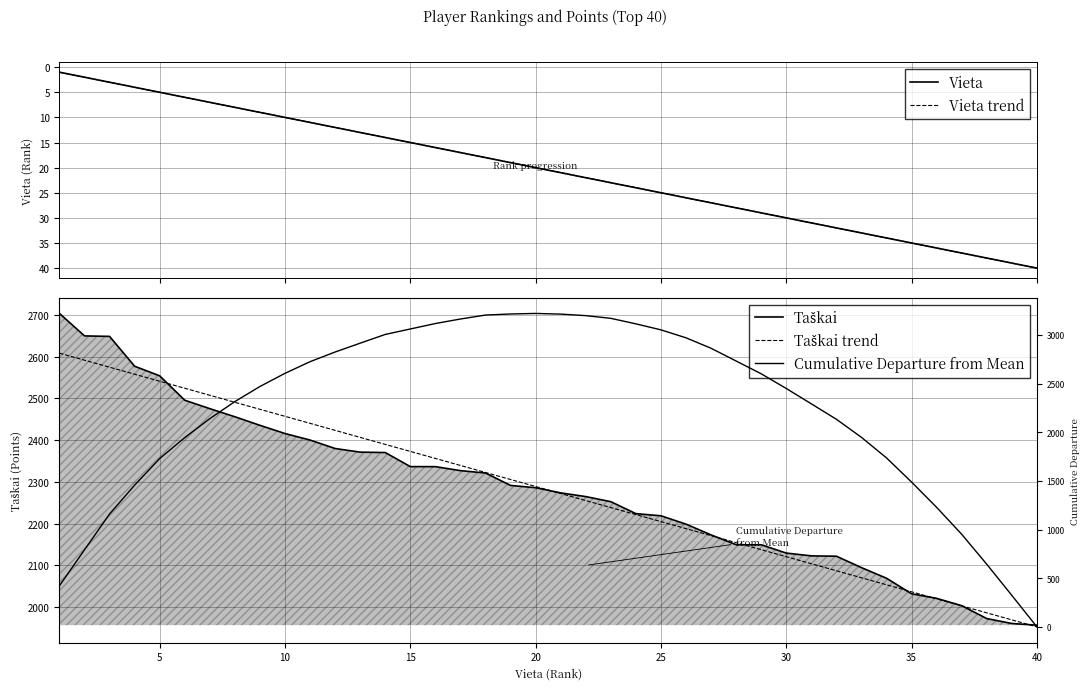

The Vieta trend series shows 9.3 at 15. True or false?

False